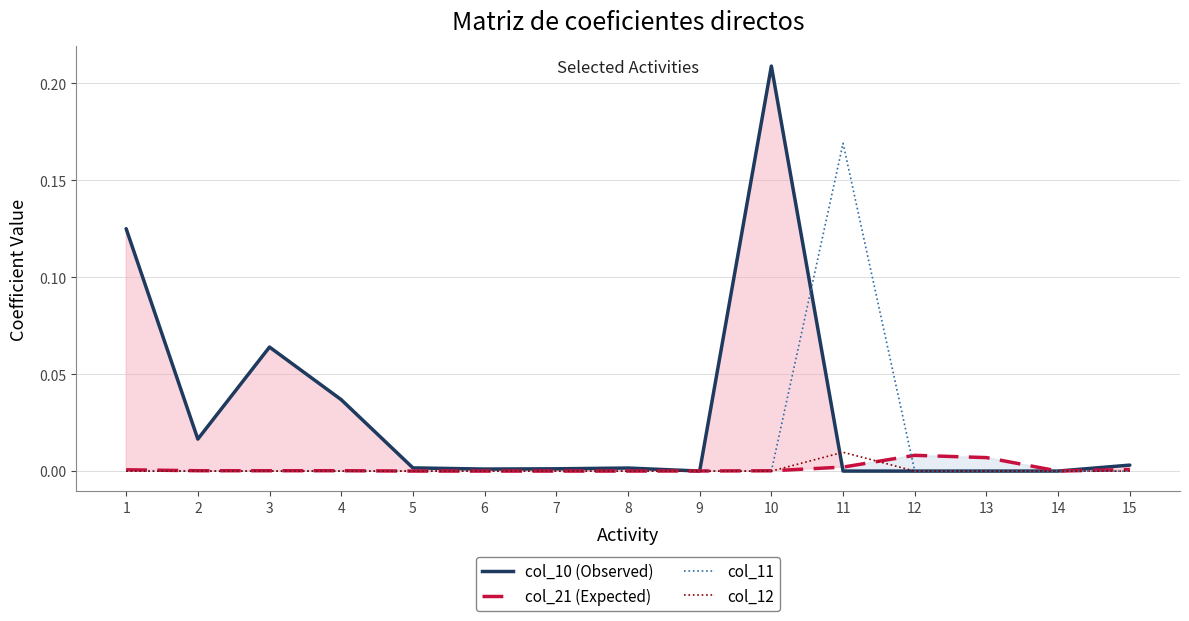

Is it true that col_11 equals 0.0 at 12?

True